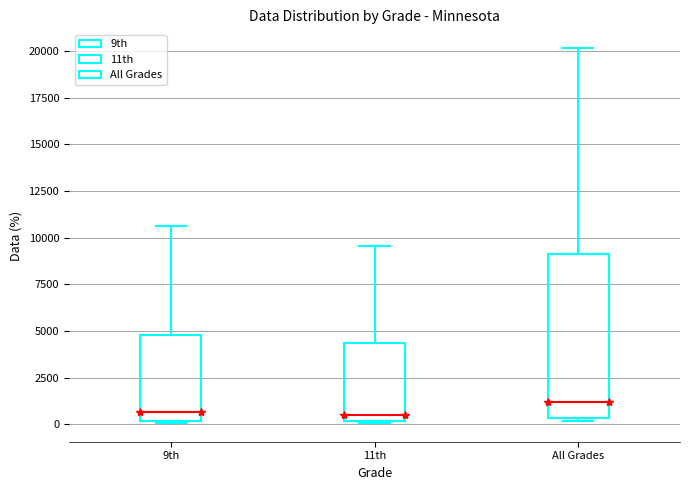

Reading left to right, read every box against the y-axis: the position of its median line, the range the box covers, and the ends of its whiskers. The values are not printed on the chart, so give them approximately, as read against the axis.

9th: median 500, box 0 to 5000, whiskers 0 to 10500
11th: median 500, box 0 to 4500, whiskers 0 to 9500
All Grades: median 1000, box 500 to 9000, whiskers 0 to 20000